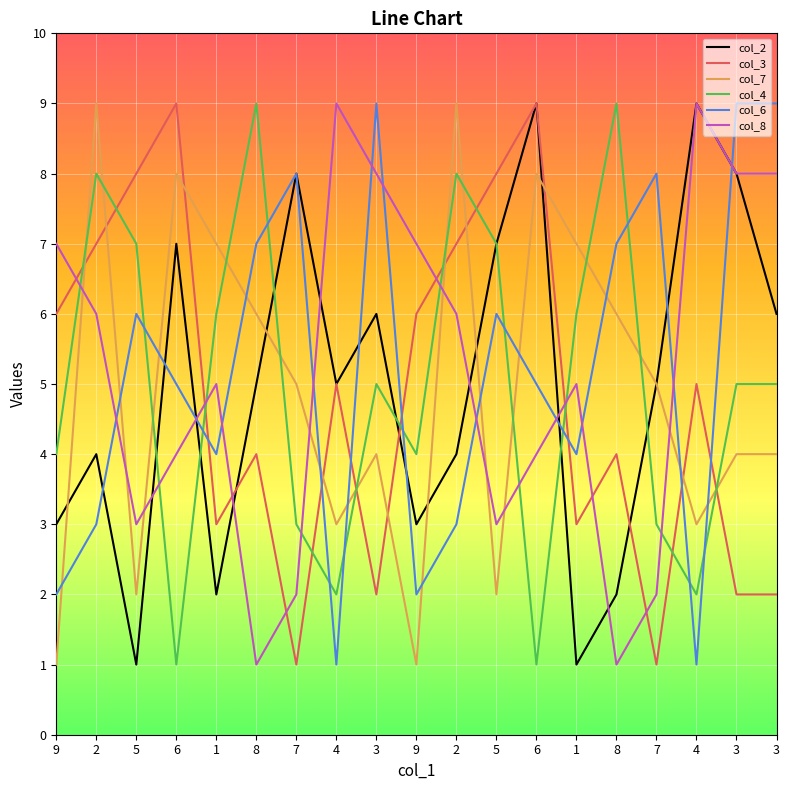

What are all the series names shown in the legend?

col_2, col_3, col_7, col_4, col_6, col_8